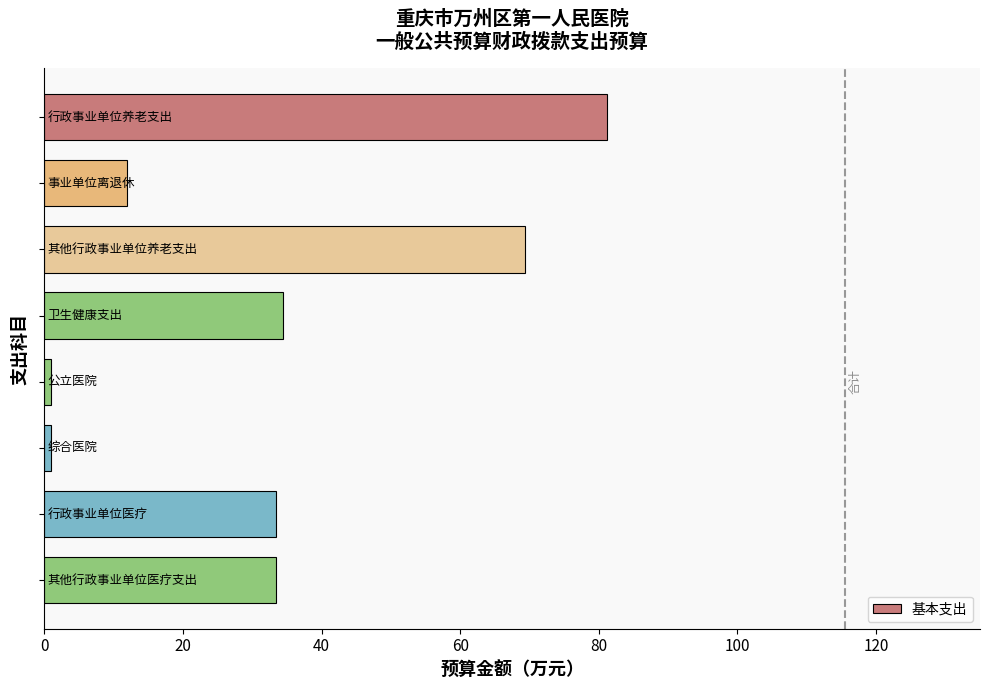

How many data points does each series have?

8